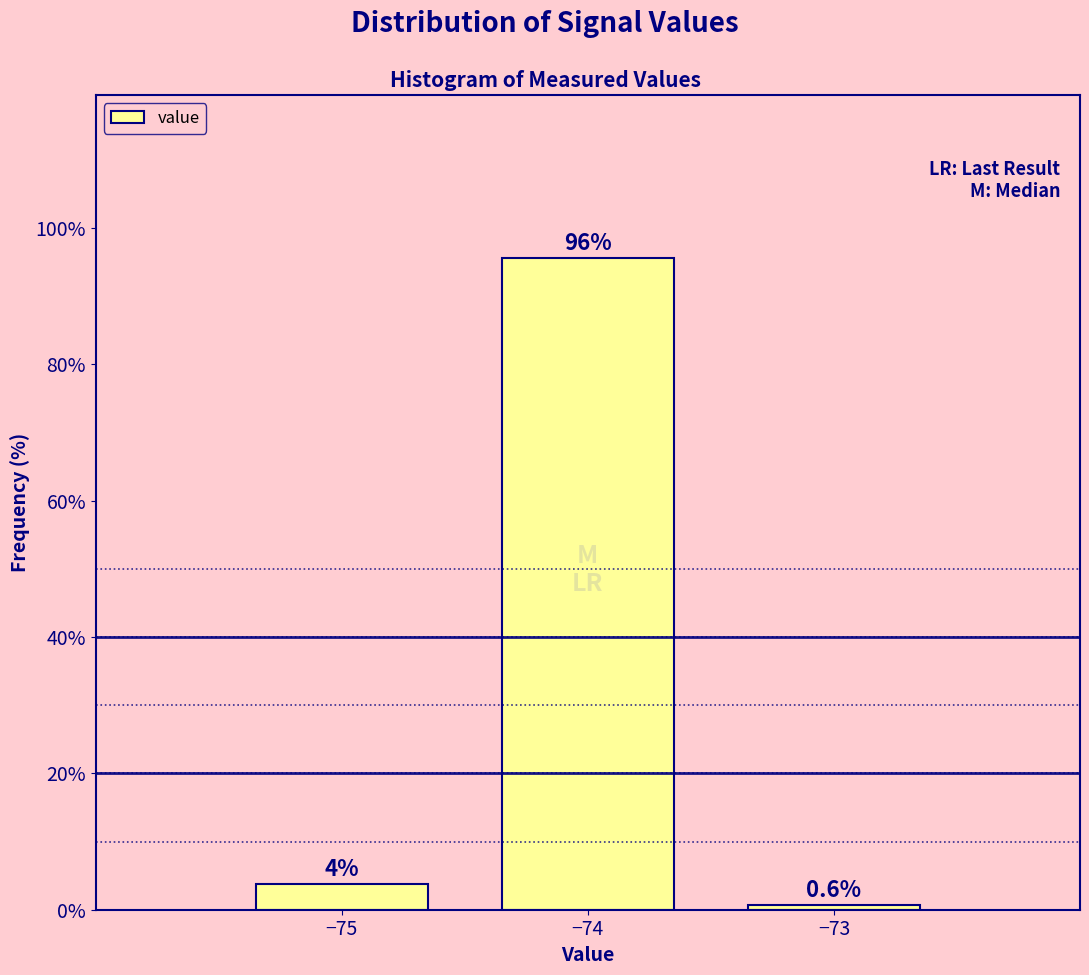

True or false: the data shows 167.7 at −74.

False